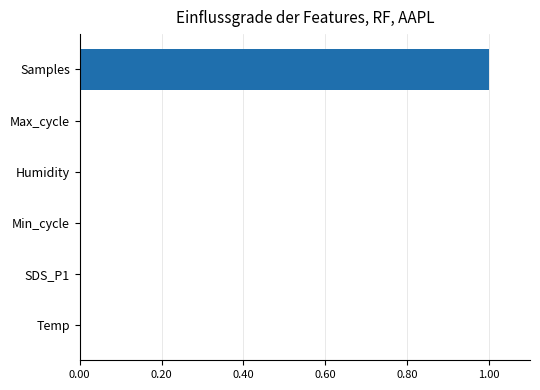

What is the maximum value shown in the chart?

1.0